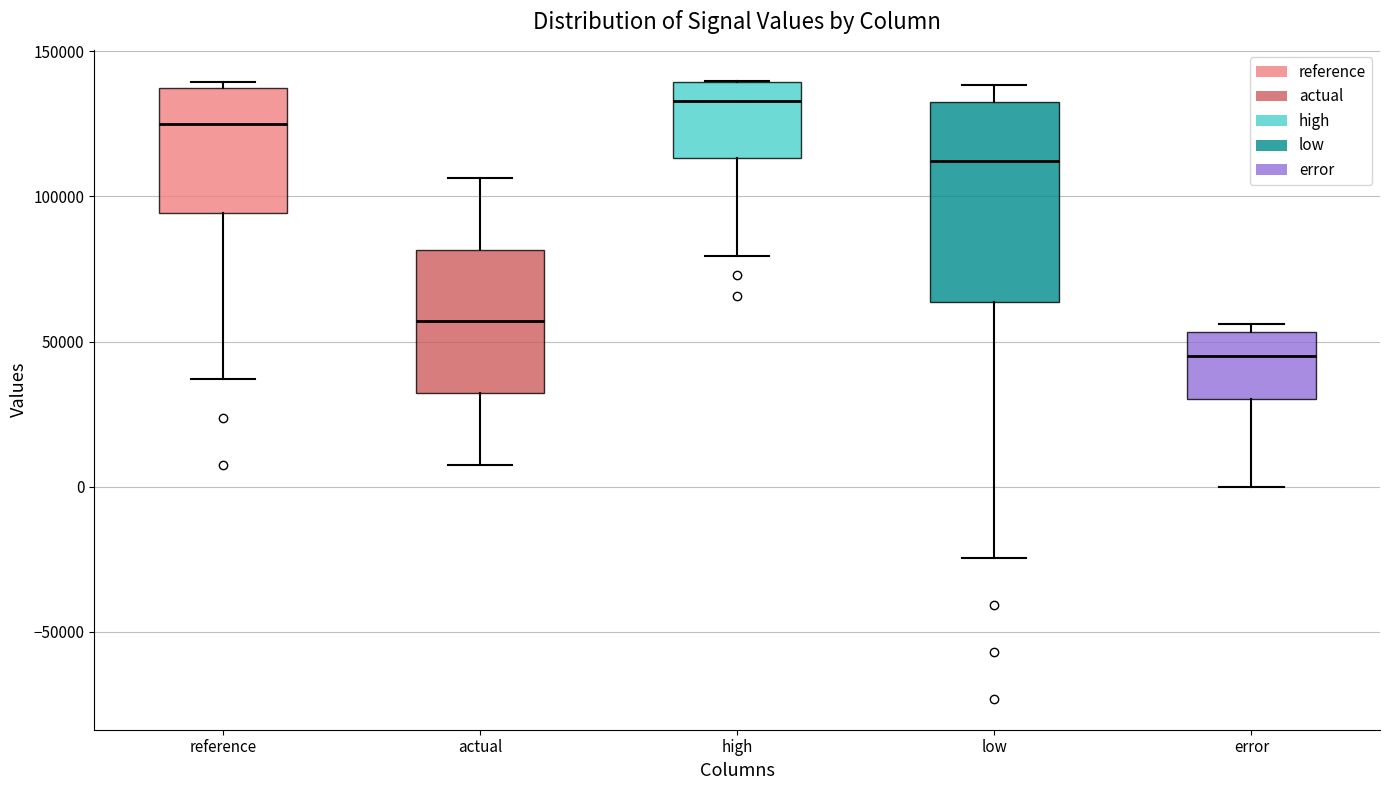

Reading left to right, read every box against the y-axis: the position of its median line, the range the box covers, and the ends of its whiskers. The values are not printed on the chart, so give them approximately, as read against the axis.

reference: median 125000, box 95000 to 135000, whiskers 35000 to 140000
actual: median 55000, box 30000 to 80000, whiskers 10000 to 105000
high: median 135000, box 115000 to 140000, whiskers 80000 to 140000
low: median 110000, box 65000 to 135000, whiskers -25000 to 140000
error: median 45000, box 30000 to 55000, whiskers 0 to 55000 (just above the box's upper edge)